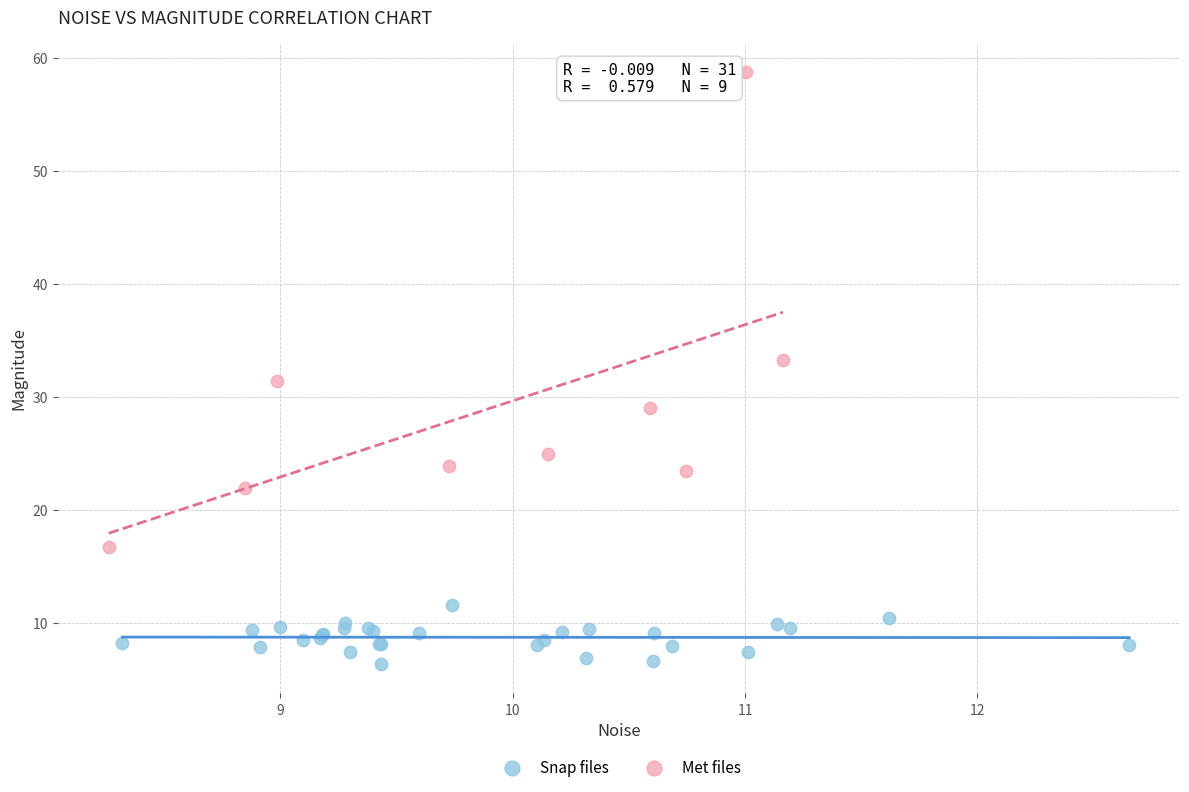

Which series reaches the maximum Y coordinate?

Met files